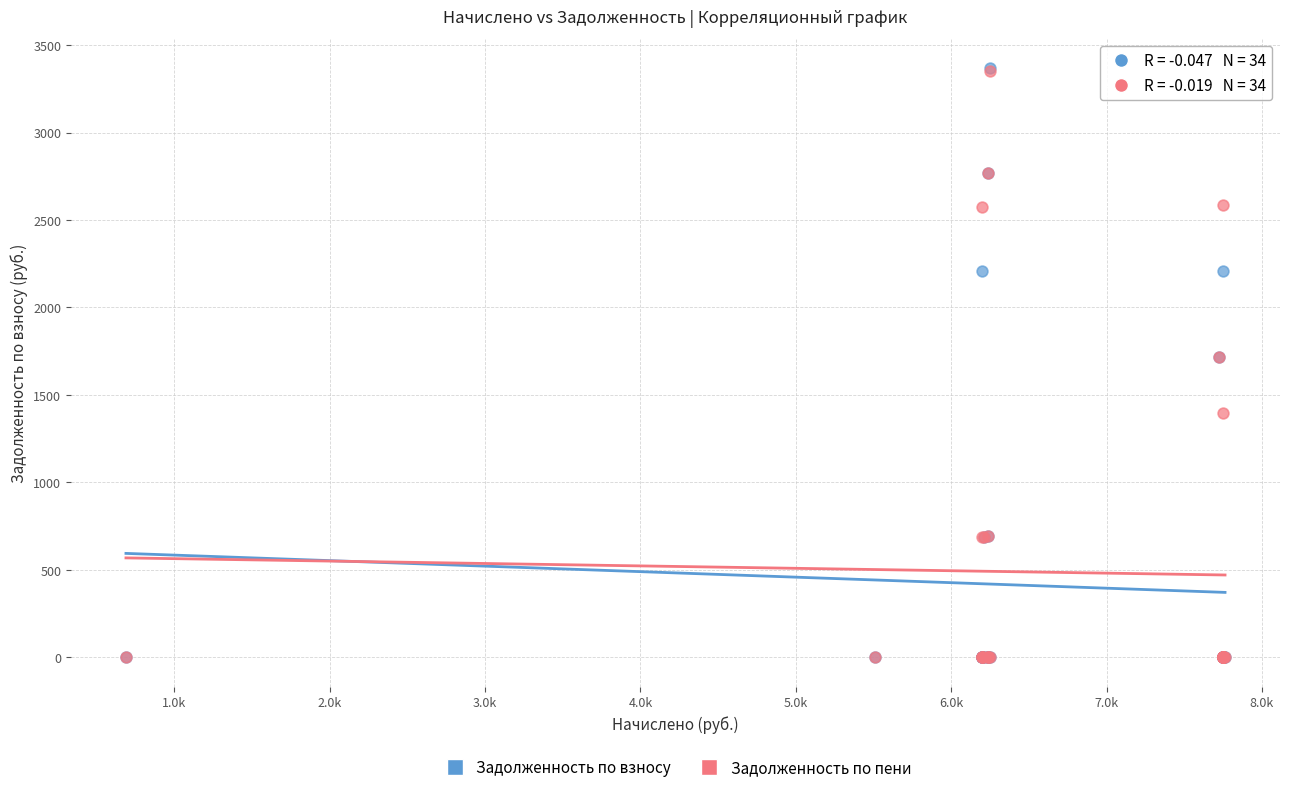

What are all the series names shown in the legend?

Задолженность по взносу, Задолженность по пени